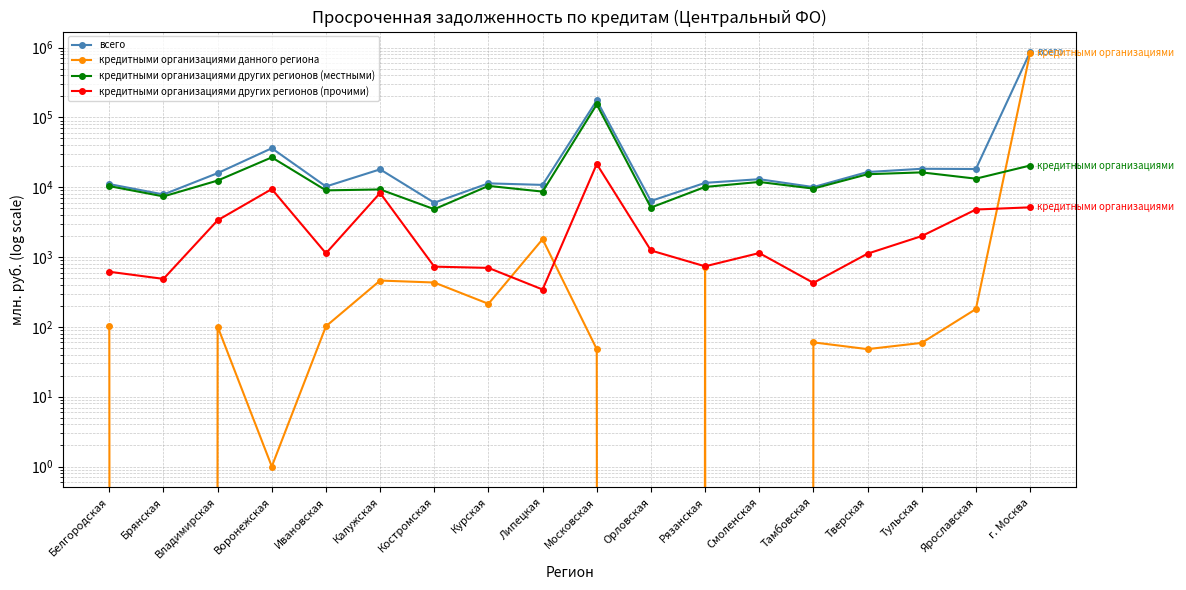

True or false: всего and кредитными организациями других регионов (прочими) intersect in this chart.

False